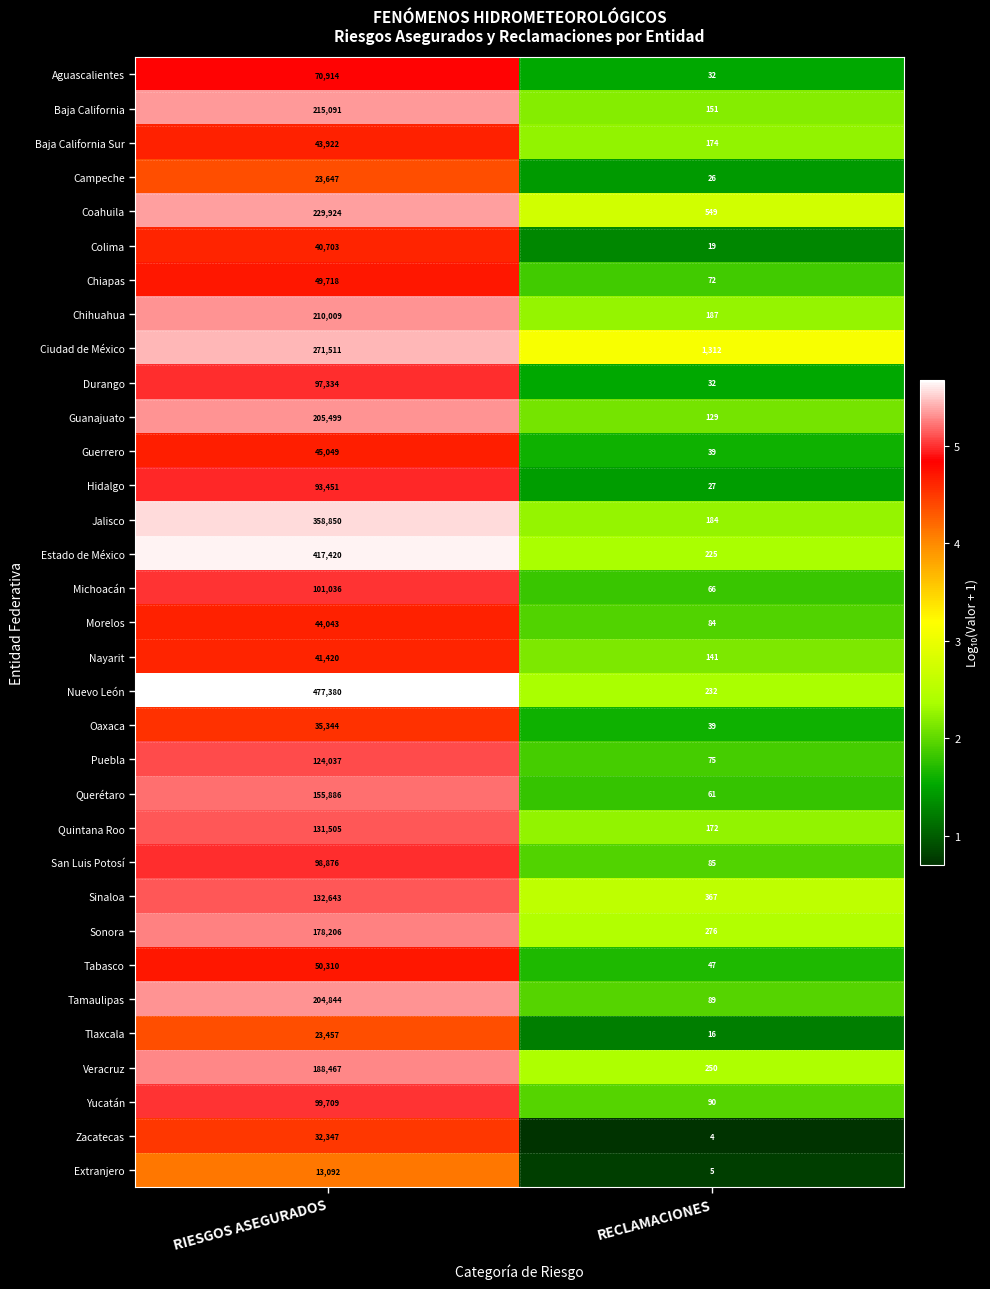

What value does the Chihuahua series have at RIESGOS ASEGURADOS, to the nearest 10?

210010